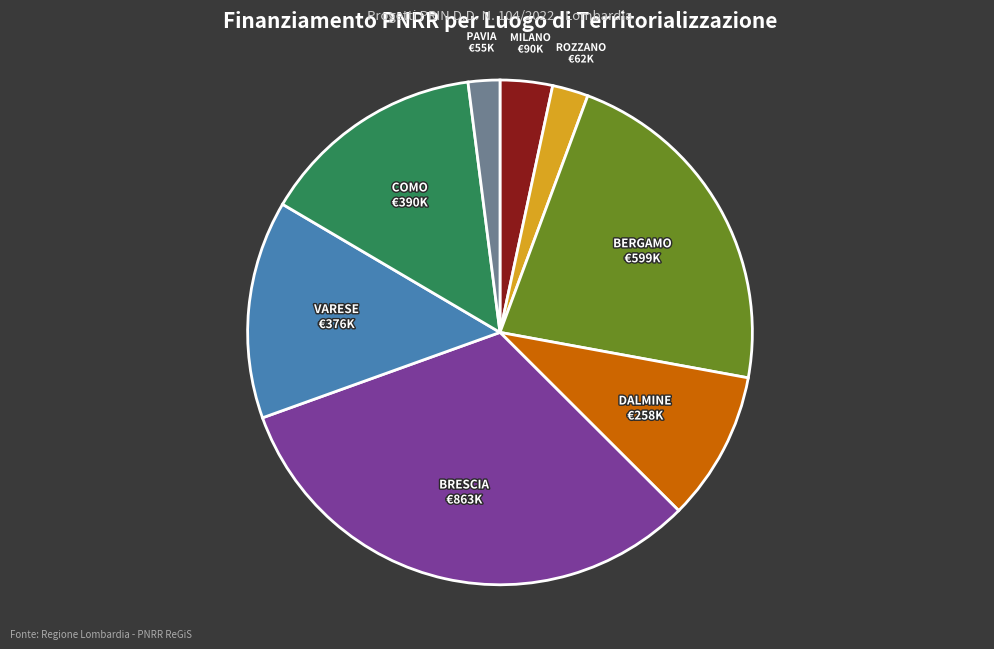

Which has a higher value, ROZZANO or DALMINE?

DALMINE